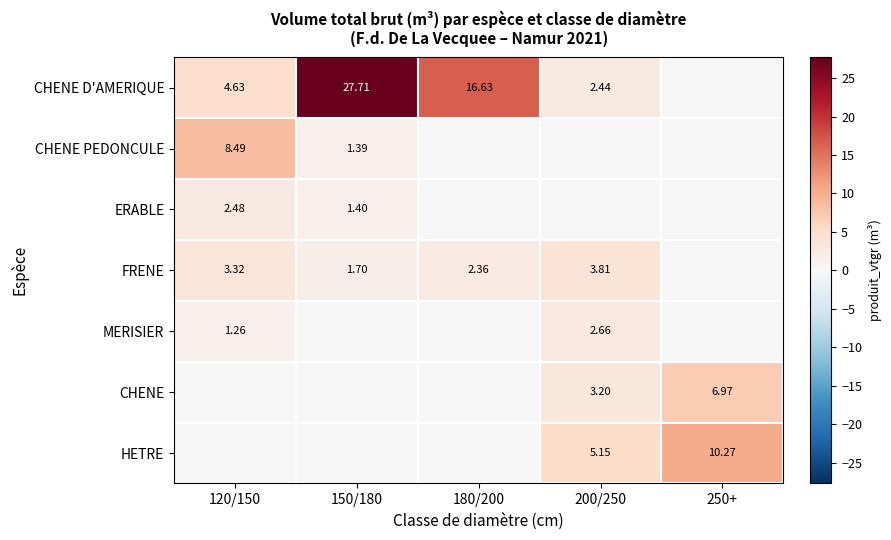

Which category has the lowest value across all series?

250+